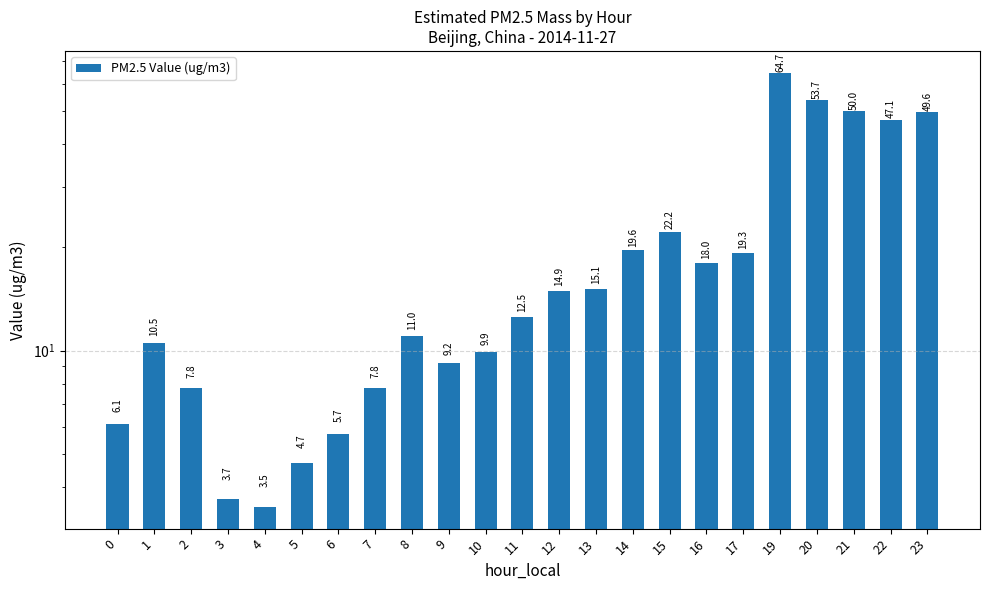

Reading left to right, transcribe all the data shown in this chart.

6.1	10.5	7.8	3.7	3.5	4.7	5.7	7.8	11.0	9.2	9.9	12.5	14.9	15.1	19.6	22.2	18.0	19.3	64.7	53.7	50.0	47.1	49.6